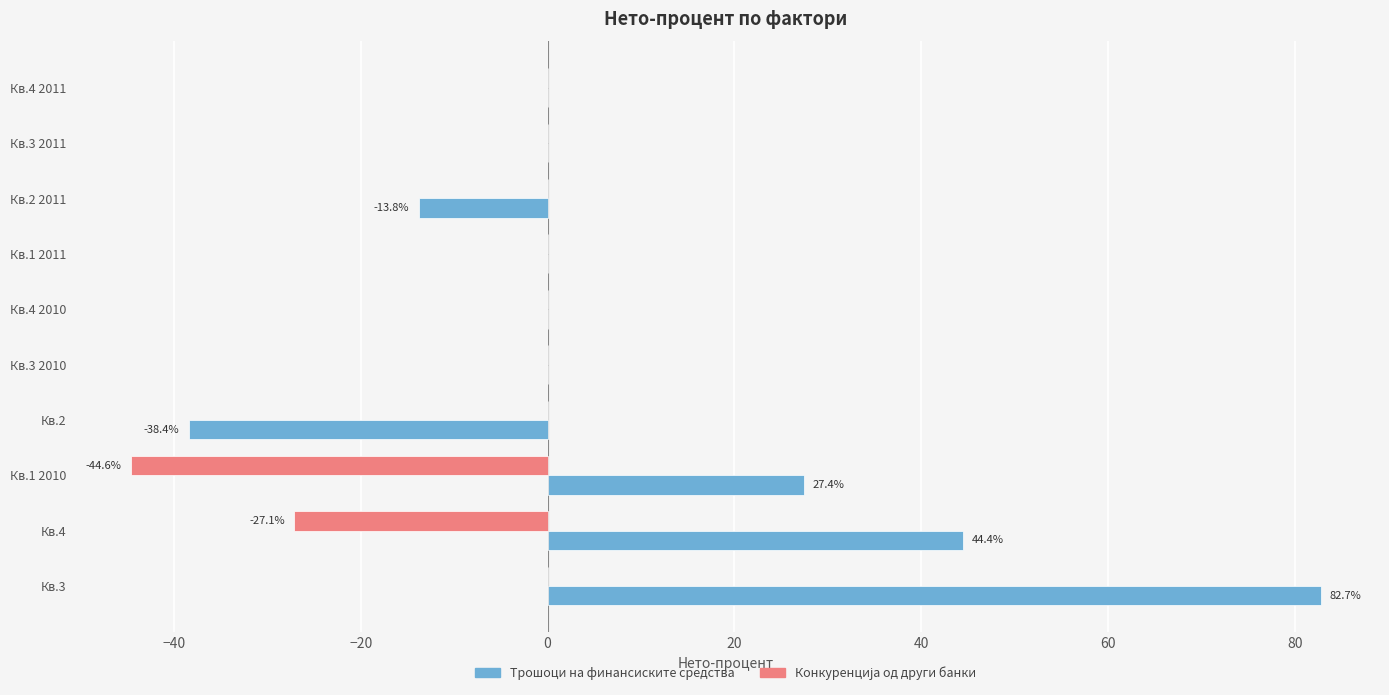

How many series are shown in this chart?

2